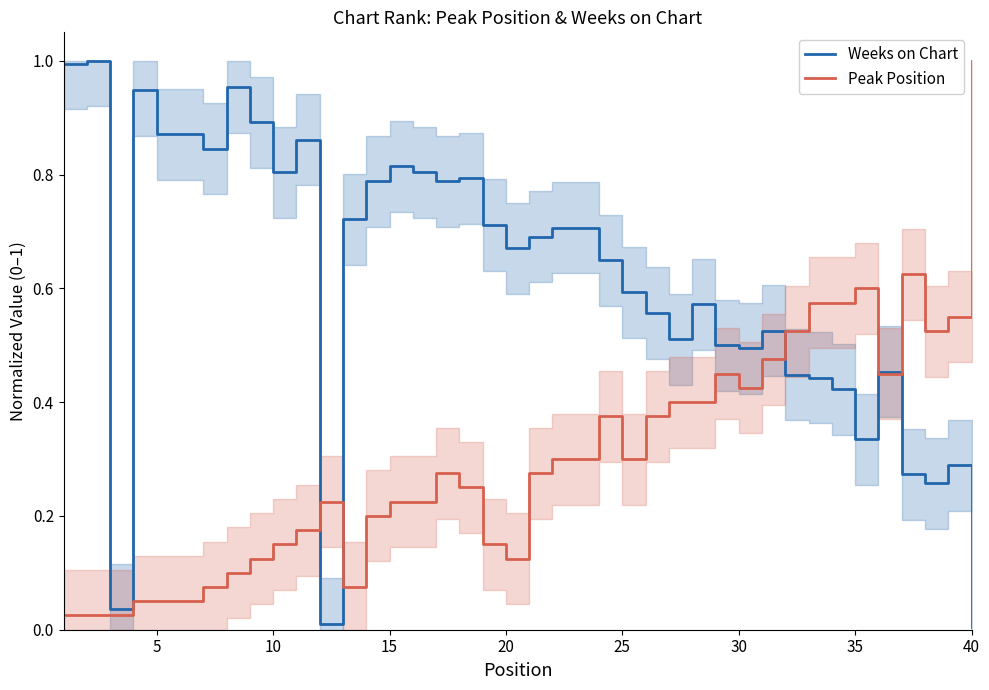

How many categories are shown in the chart?

40